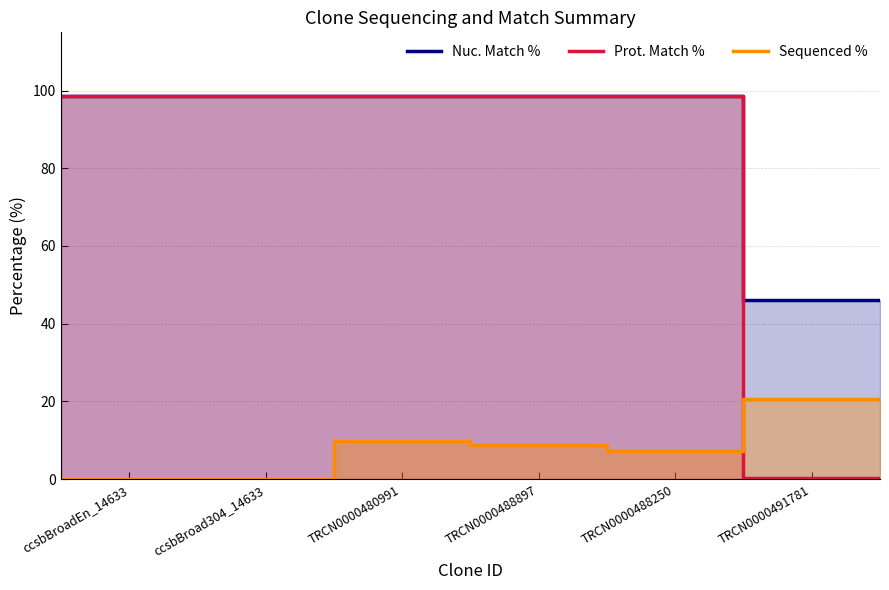

What is the difference between the maximum and minimum values in the Sequenced % series?

20.7